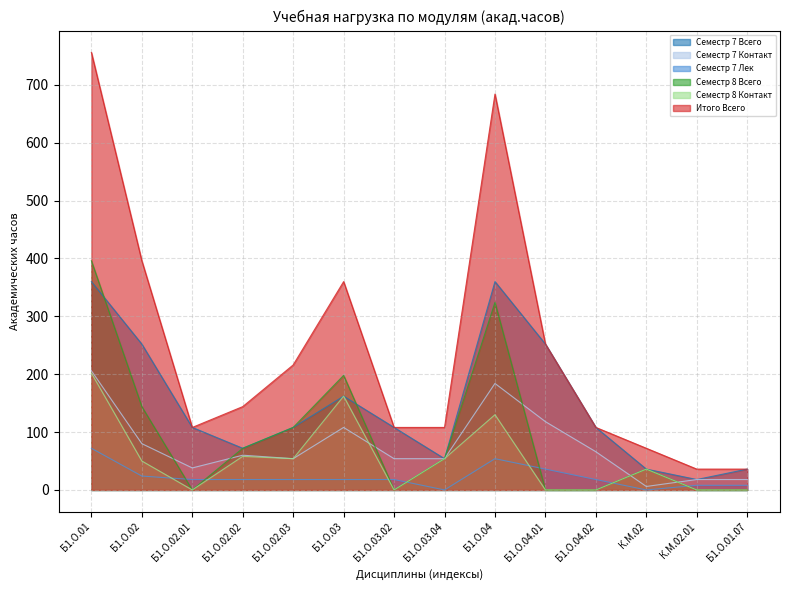

Which series changed the most between Б1.О.02.01 and Б1.О.04.01?

Семестр 7 Всего